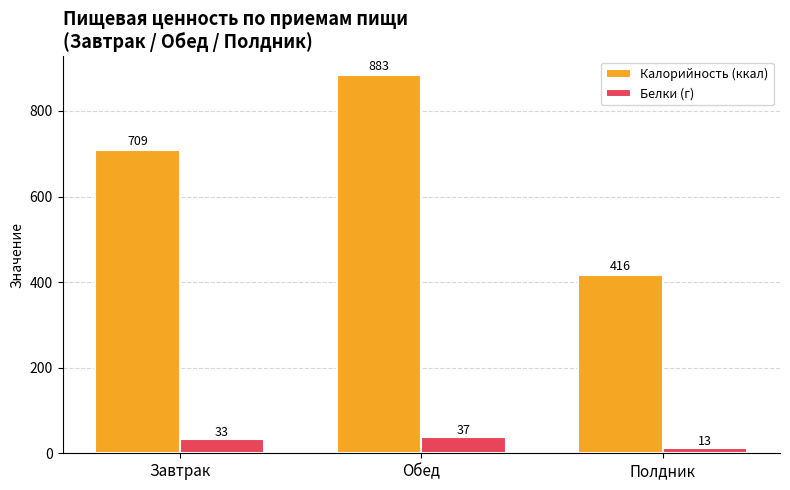

List the labels in order of Белки (г) value, largest first.

Обед, Завтрак, Полдник